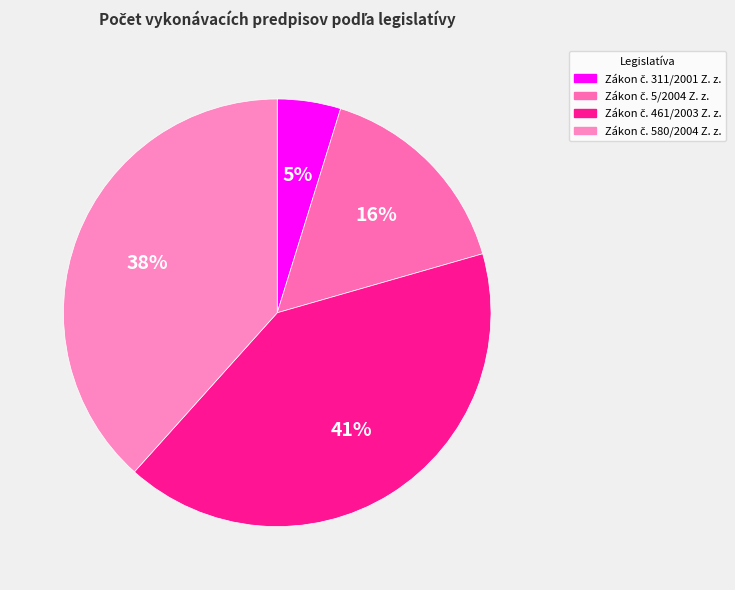

Is Zákon č. 580/2004 Z. z. the majority of the pie?

No